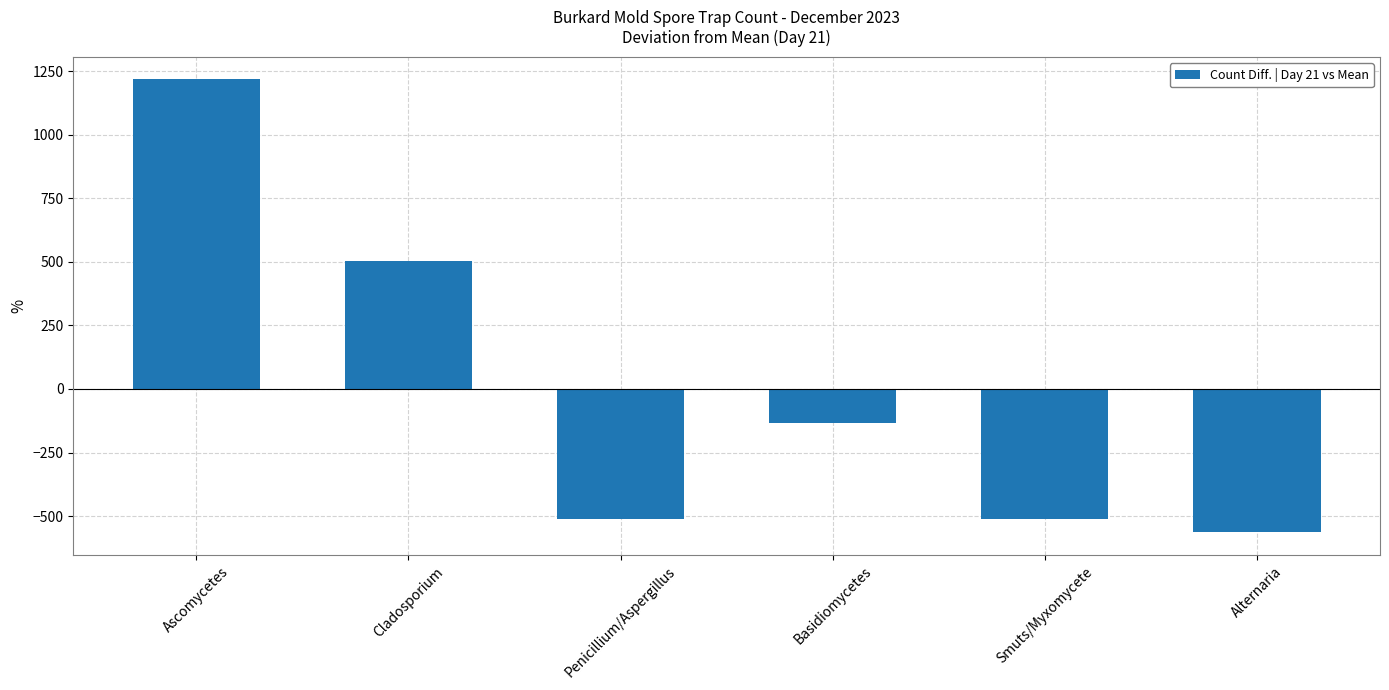

What is the greatest value displayed?

1217.7